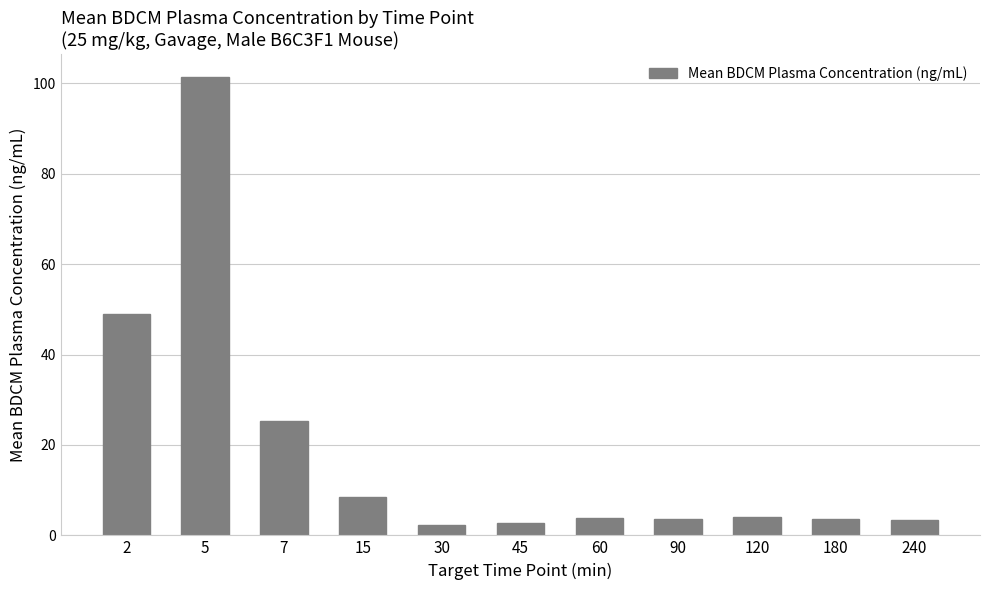

How many bars are there in total?

11